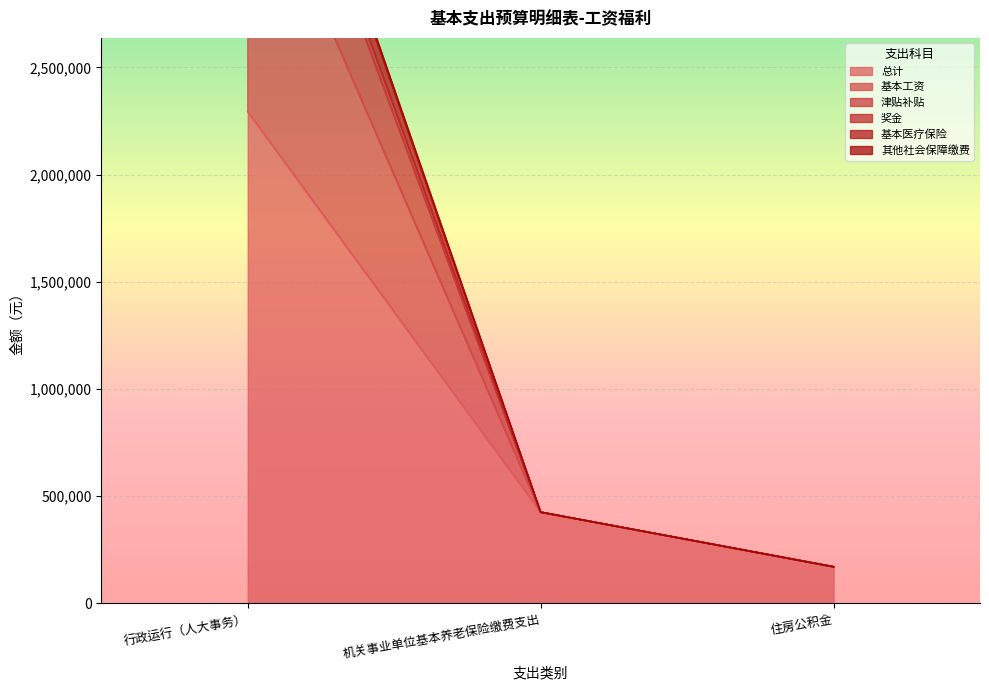

What is the average value of the 其他社会保障缴费 series?

1388516.0